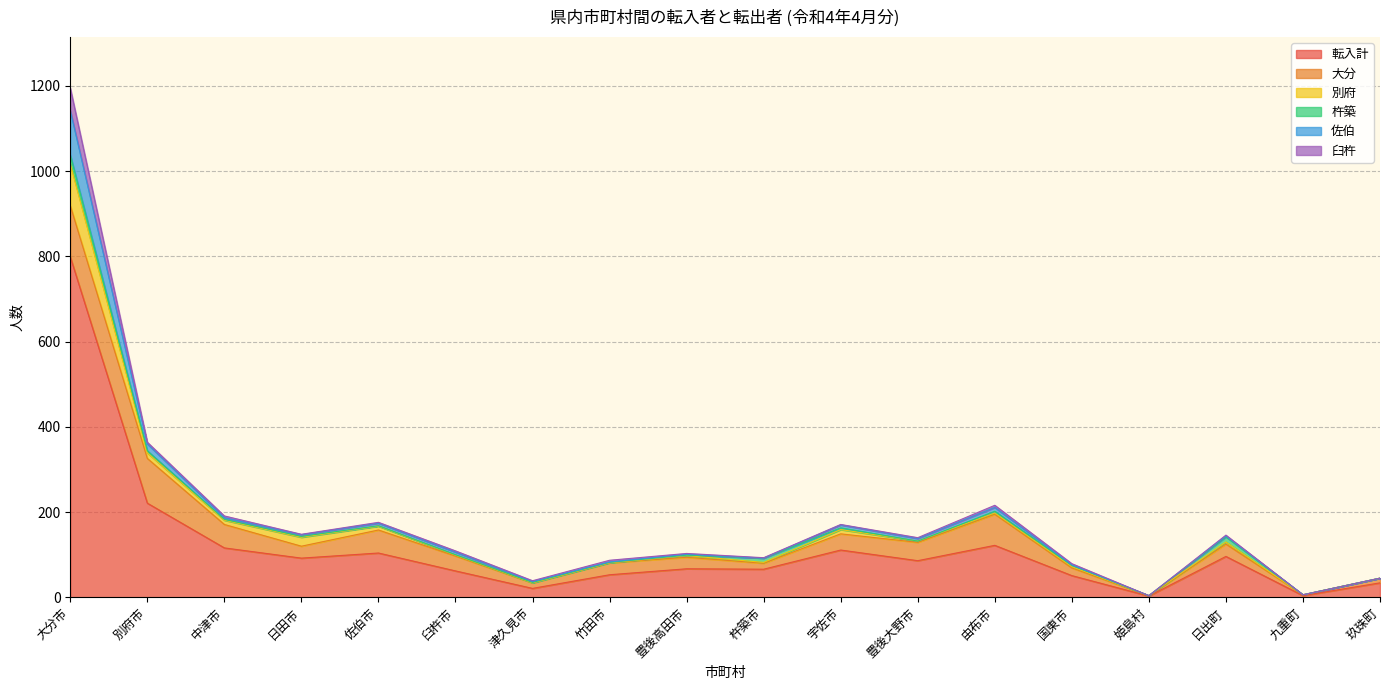

Is the value of 臼杵 at 豊後高田市 greater than the value of 転入計 at 臼杵市?

No